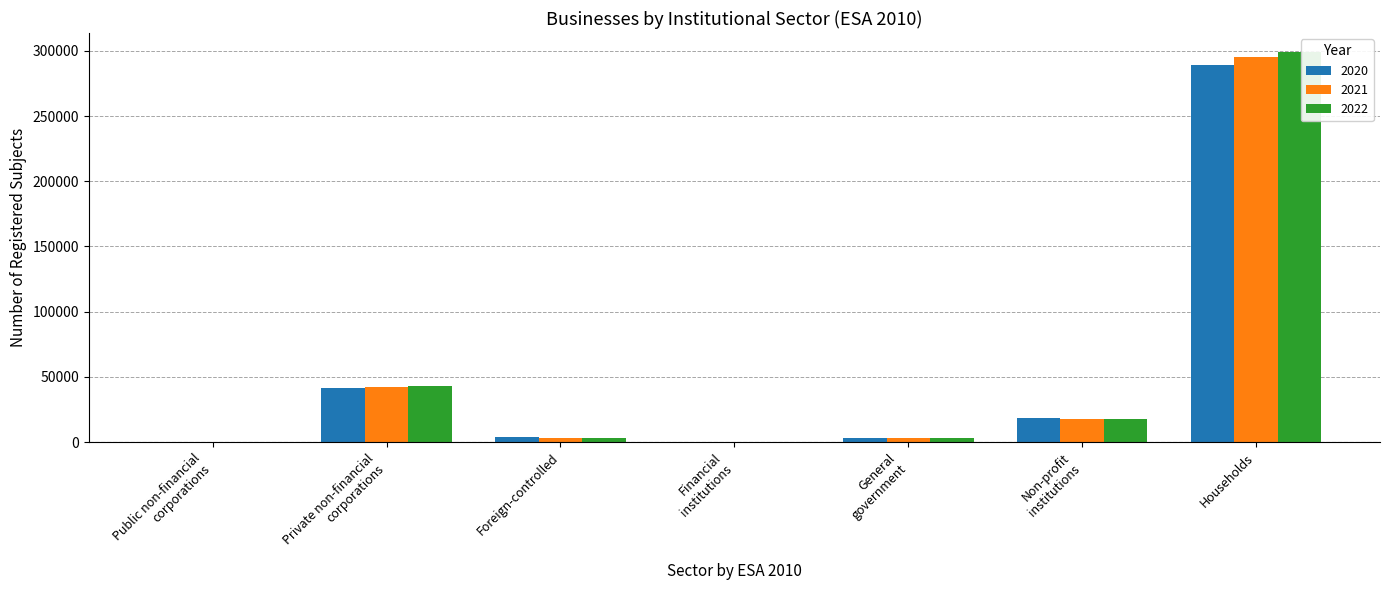

Is the value of 2020 at Public non-financial
corporations greater than the value of 2022 at Households?

No